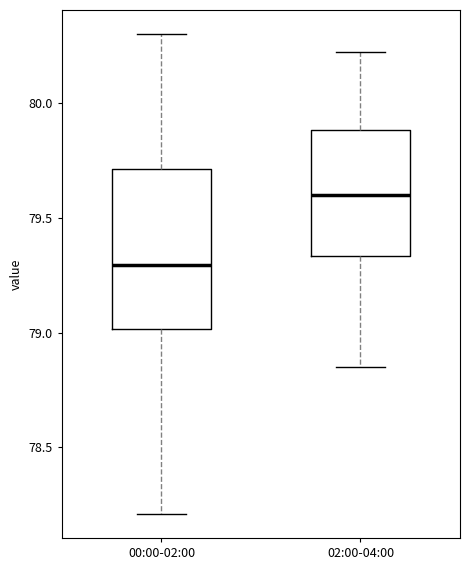

Comparing the boxes themselves (not the whiskers), which one is the tallest?

00:00-02:00